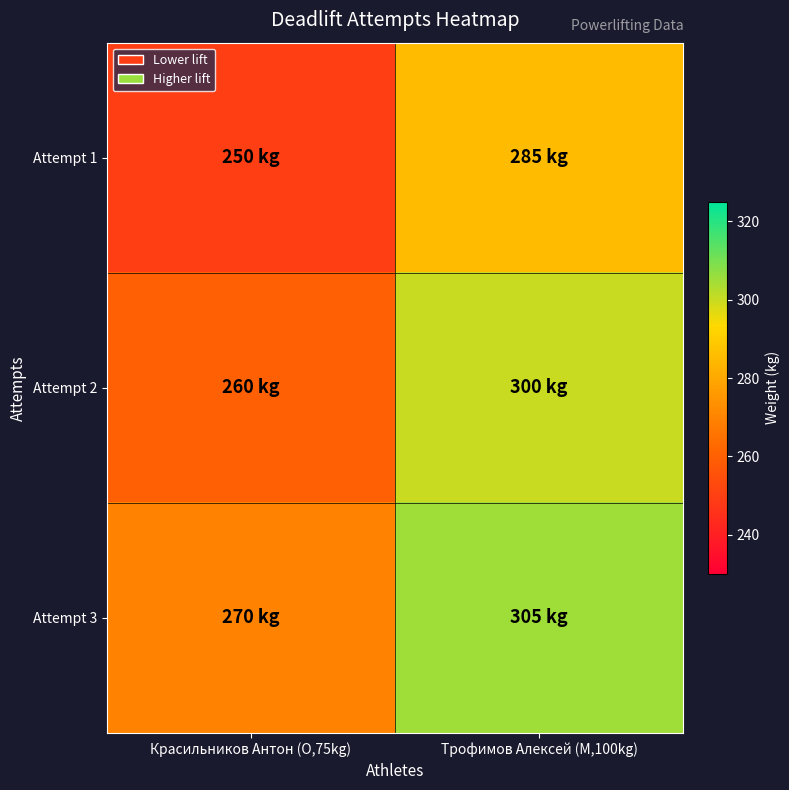

What is the greatest value displayed?

305